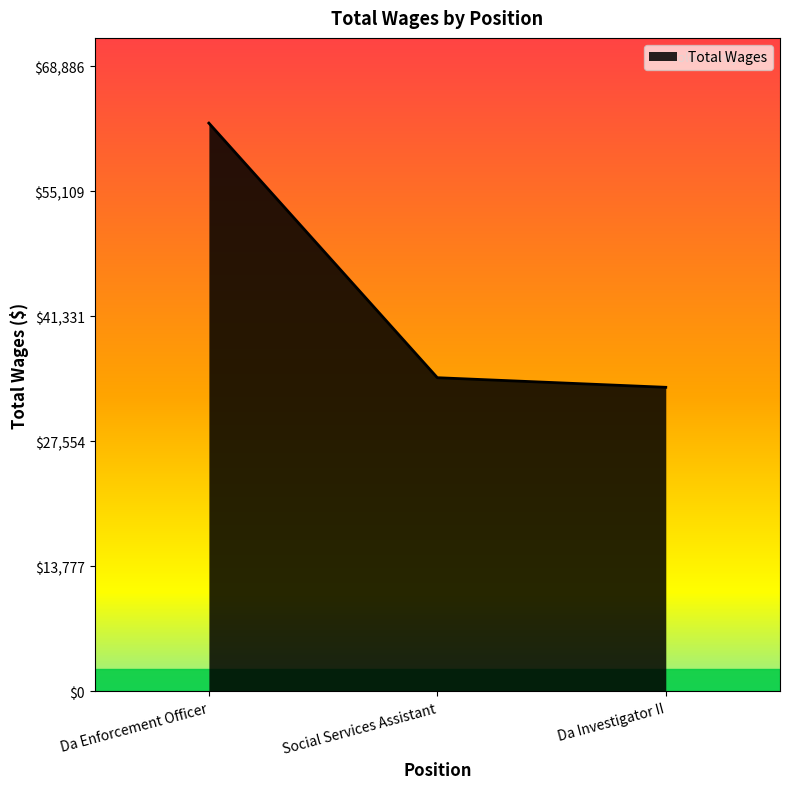

Rank the categories by value from highest to lowest.

Da Enforcement Officer, Social Services Assistant, Da Investigator II